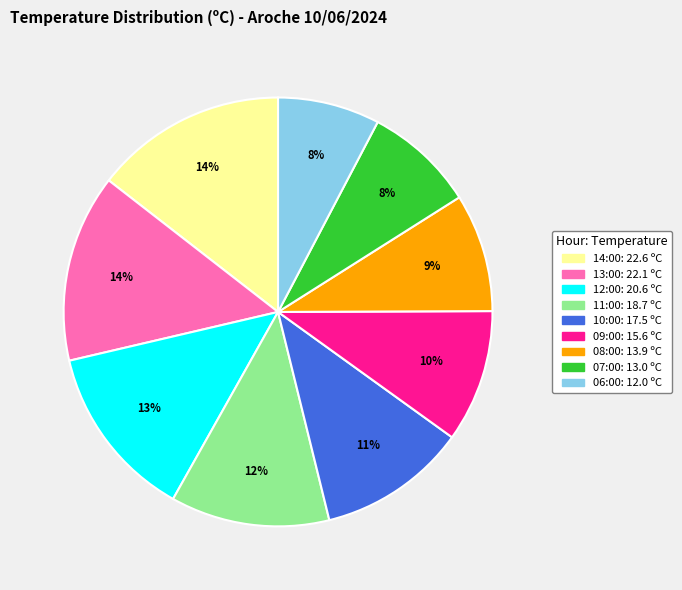

To the nearest percent, what is the combined percentage of 11:00 and 08:00?

21%